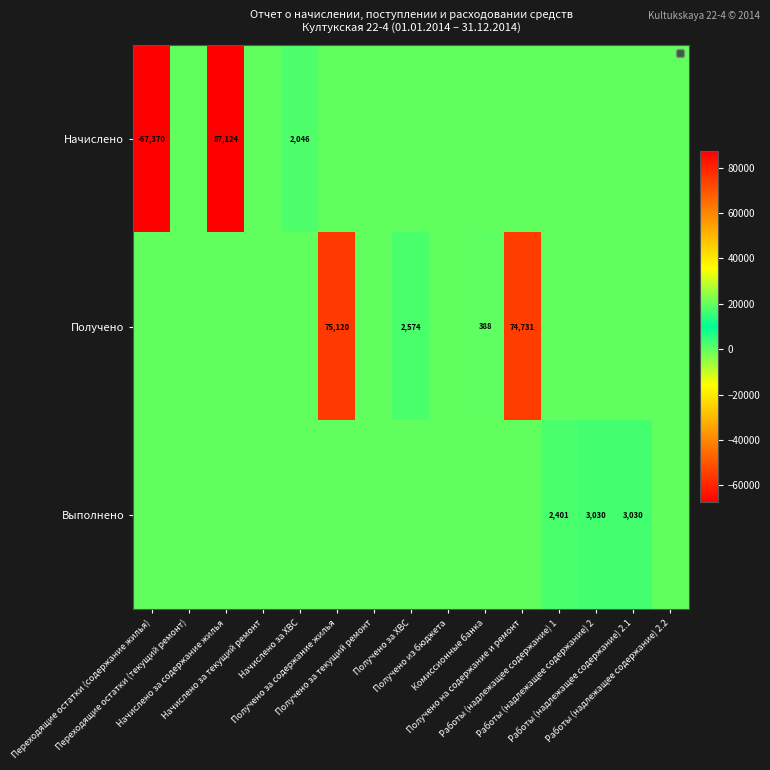

The value of Выполнено at Получено за текущий ремонт is 0.0. True or false?

True